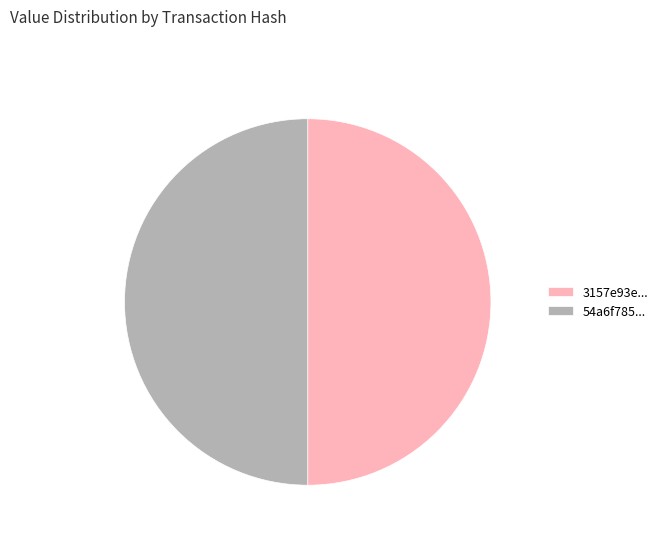

Approximately how many times larger is the value at 54a6f785... compared to 3157e93e...?

1.0